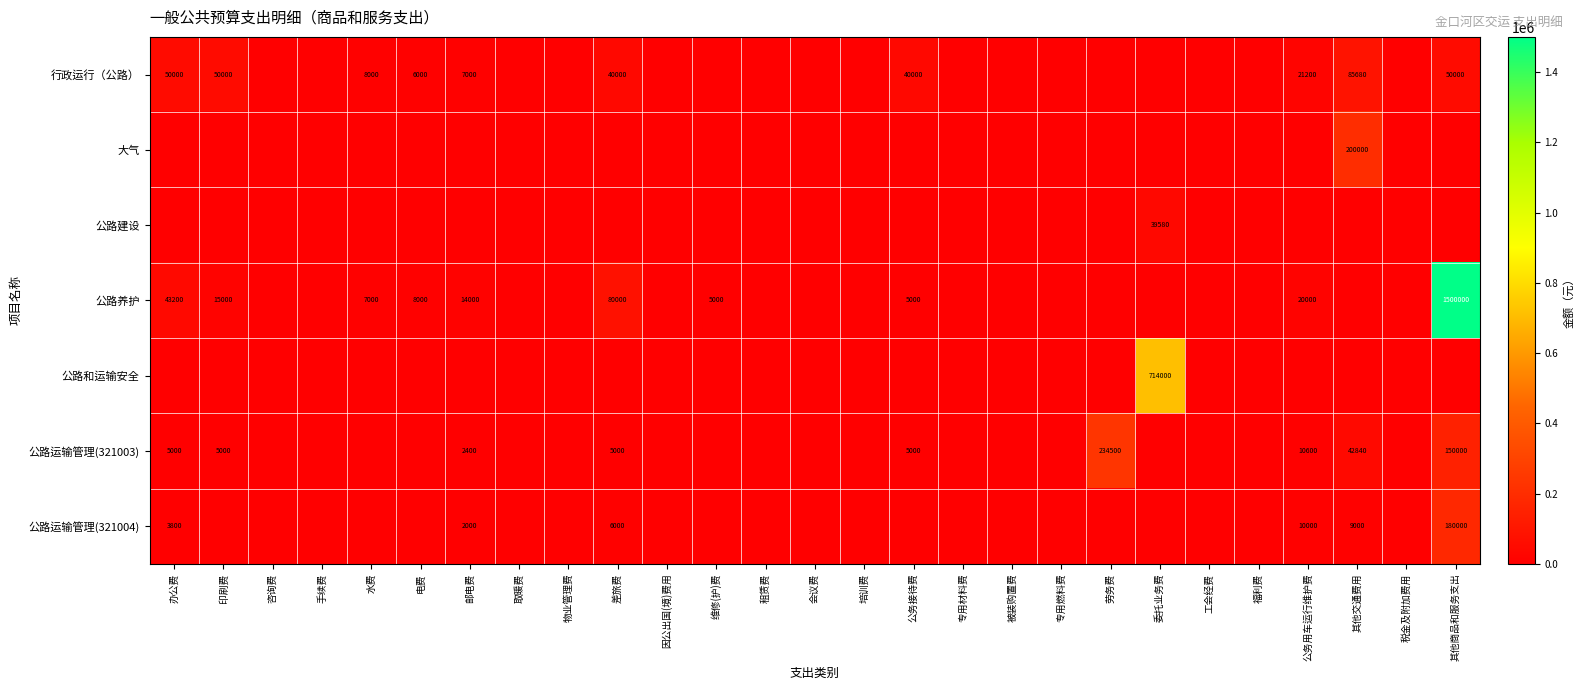

Is it true that 公路养护 equals 1700 at 电费?

False